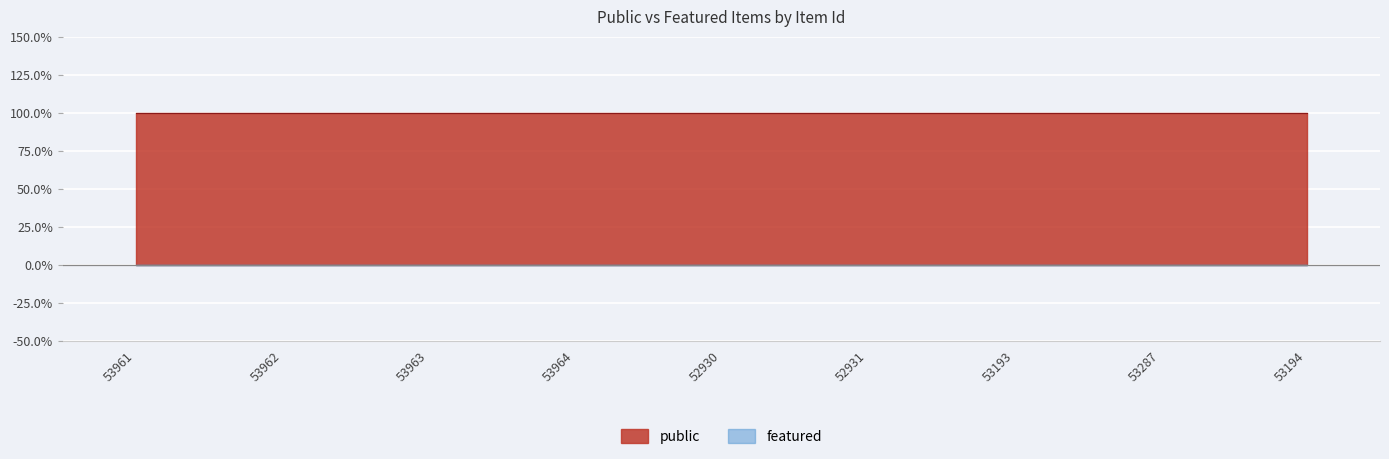

Reading left to right, extract all data points from this chart.

public: 53961=1	53962=1	53963=1	53964=1	52930=1	52931=1	53193=1	53287=1	53194=1
featured: 53961=0	53962=0	53963=0	53964=0	52930=0	52931=0	53193=0	53287=0	53194=0